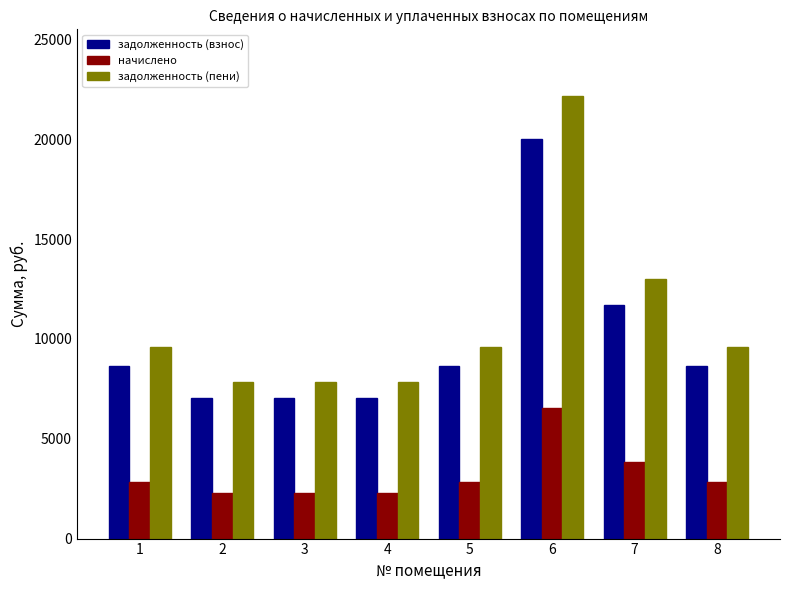

Which series has the widest spread of values?

задолженность (пени)